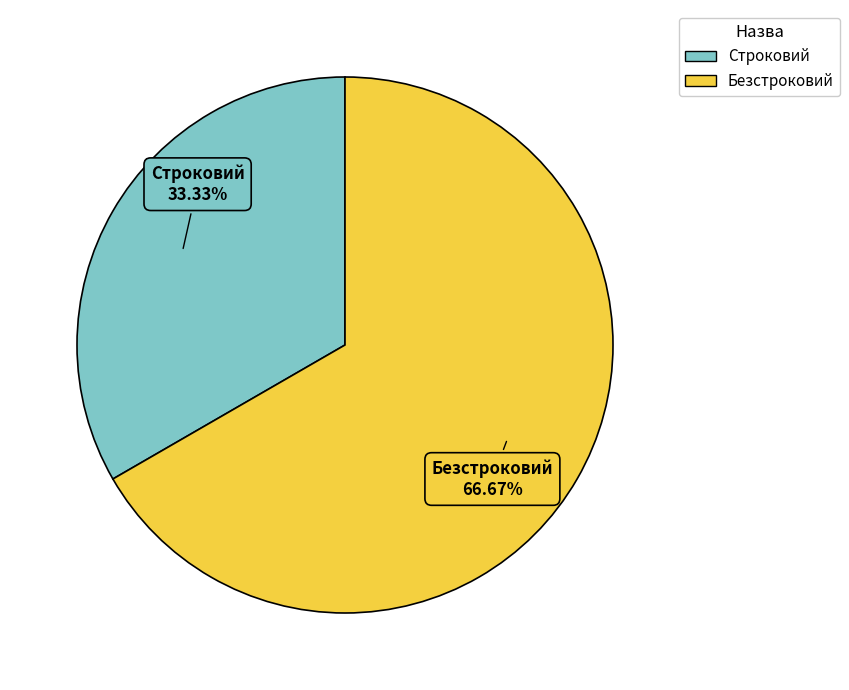

True or false: Безстроковий accounts for 54% of the total.

False